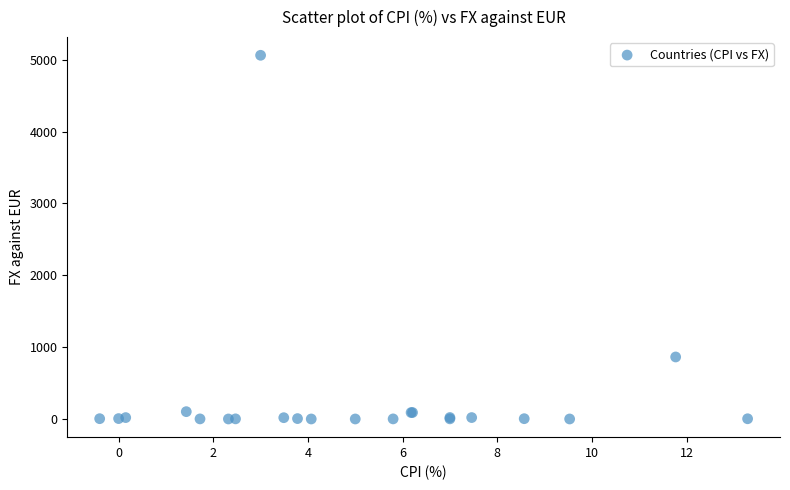

What Y value in the scatter plot is closest to 2530?

863.0